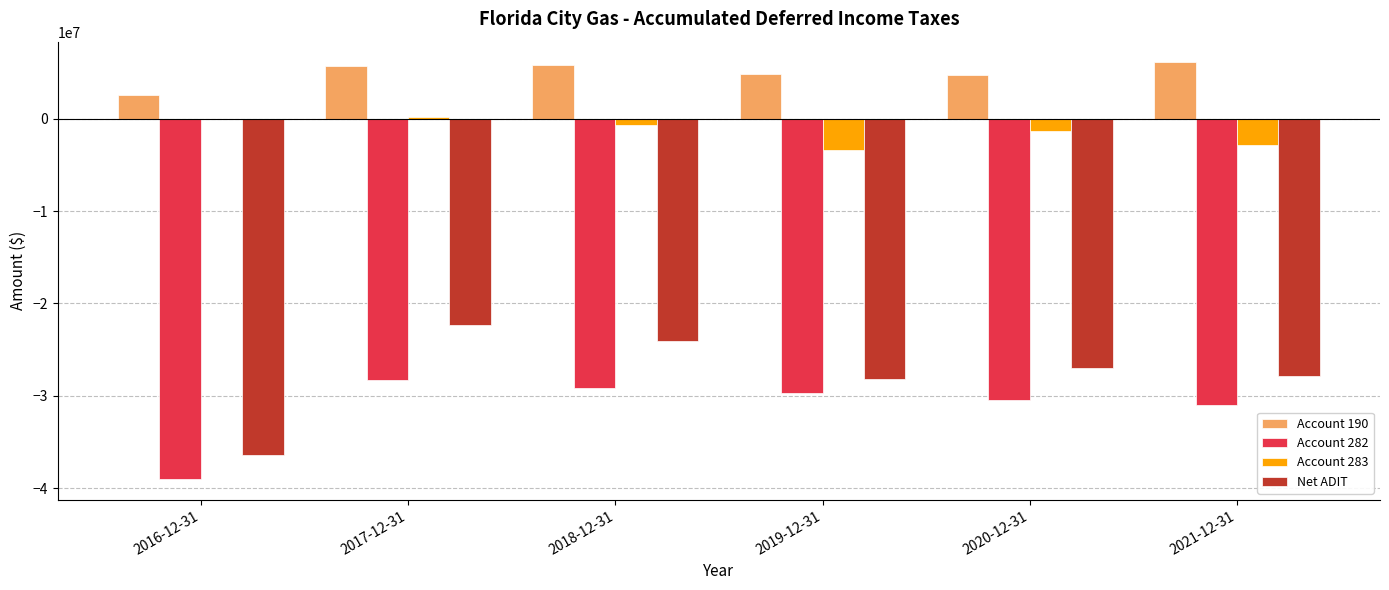

Are the bars grouped side by side (vs. stacked)?

Yes